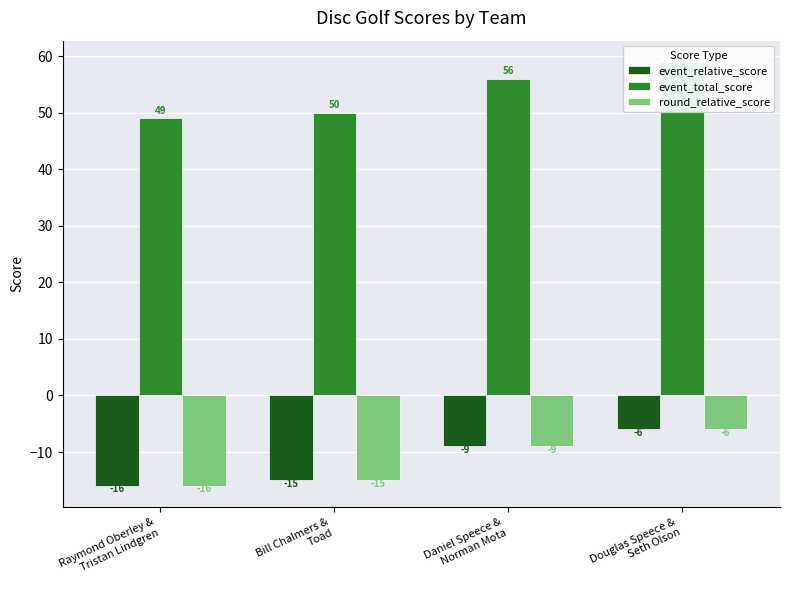

Which category has the lowest value across all series?

Raymond Oberley &
Tristan Lindgren